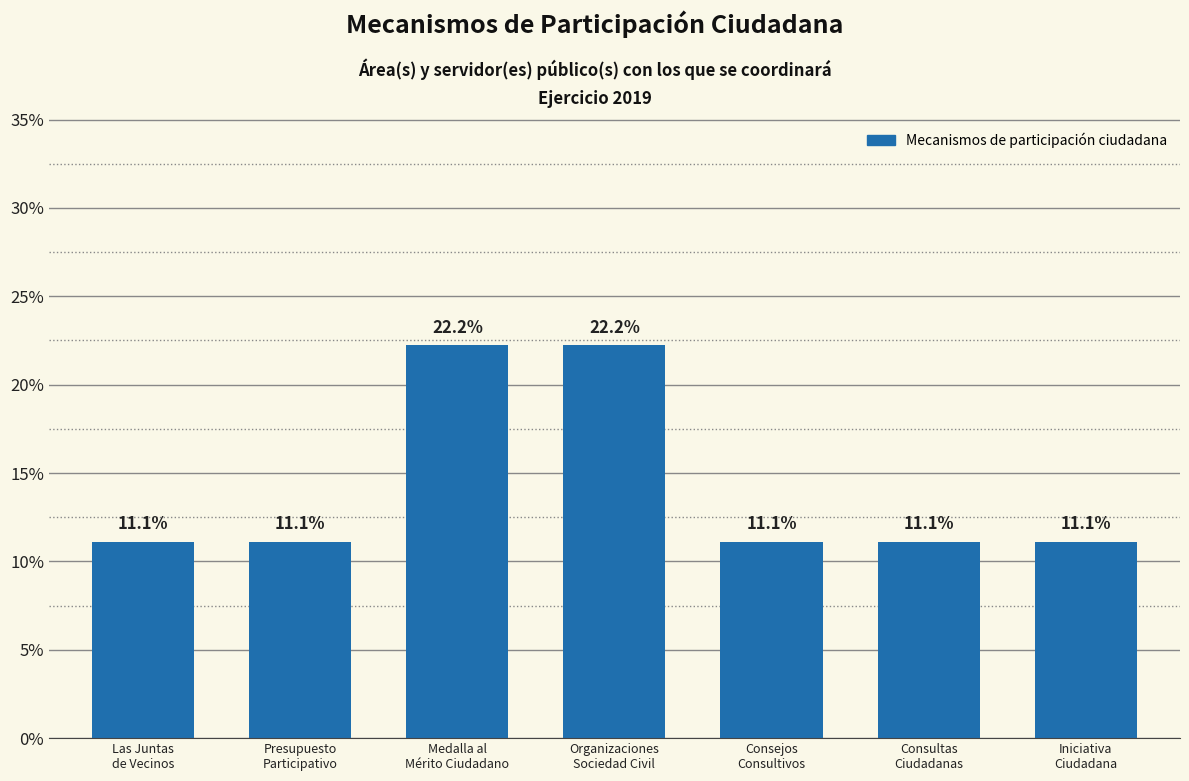

Read the value at Consultas
Ciudadanas.

11.1